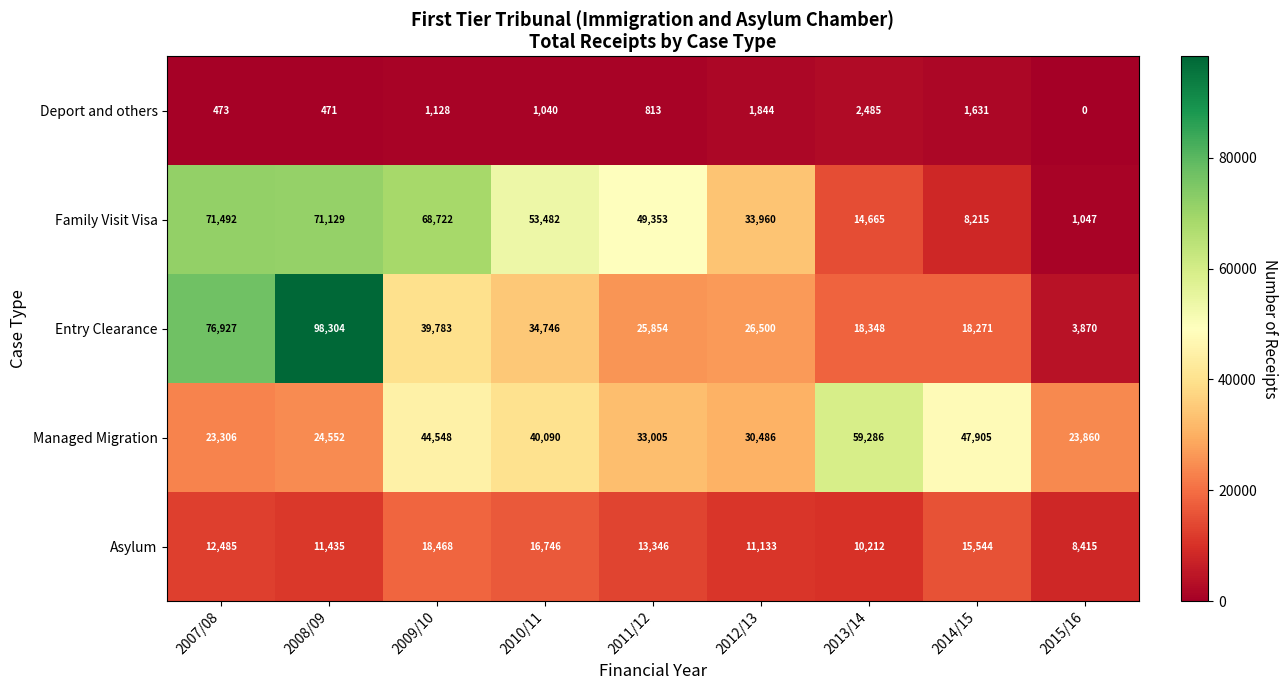

Which series has the widest spread of values?

Entry Clearance